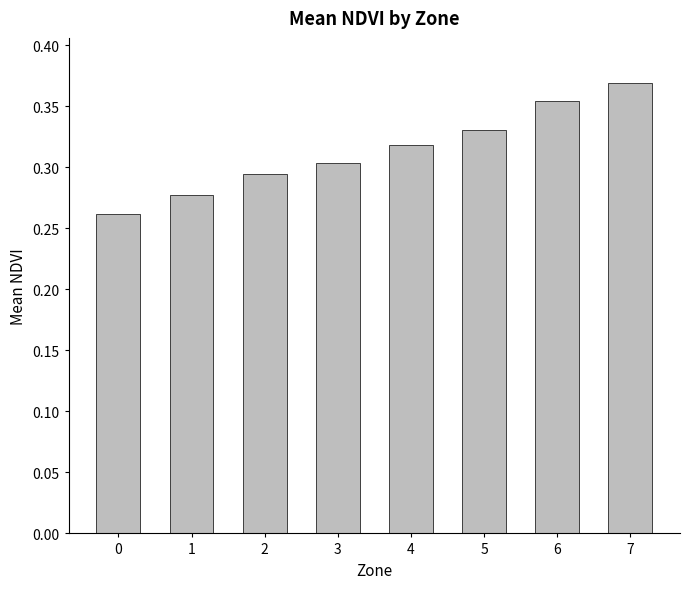

What is the sum of the values at 5 and 4?

0.6